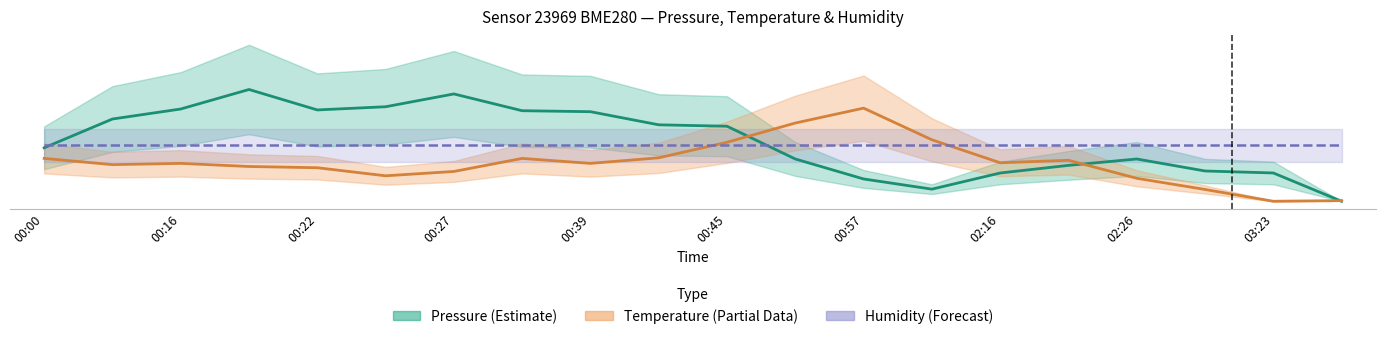

How many times do Temperature (Partial Data) and Pressure (Estimate) cross each other?

3